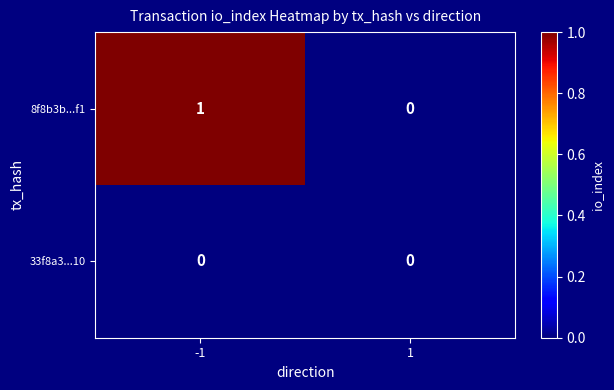

What is the spread (max minus min) of values at -1?

1